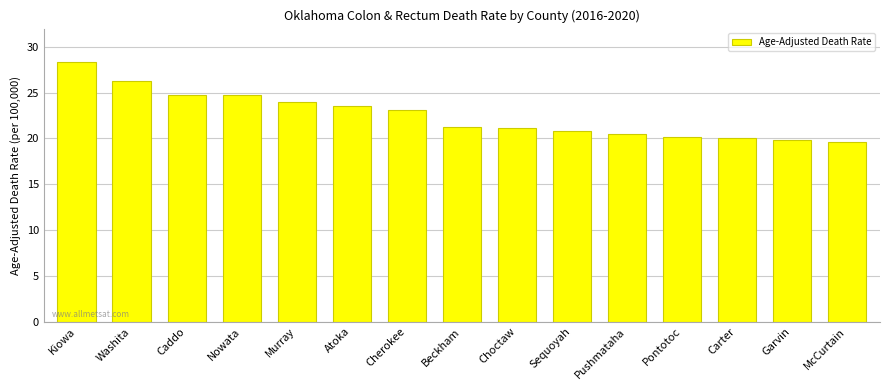

The value at Caddo is 42.5. True or false?

False